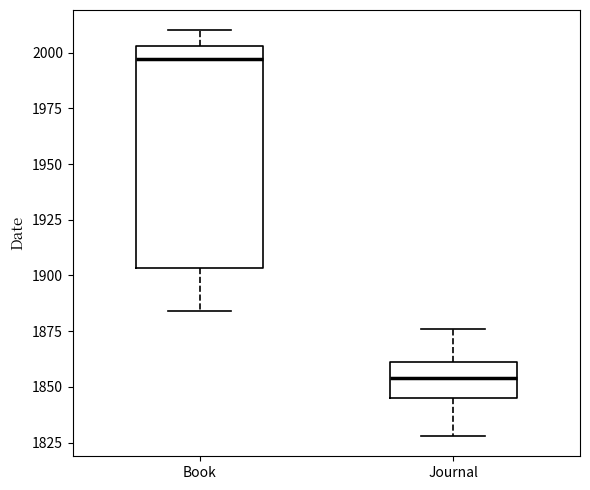

Comparing the boxes themselves (not the whiskers), which one is the tallest?

Book